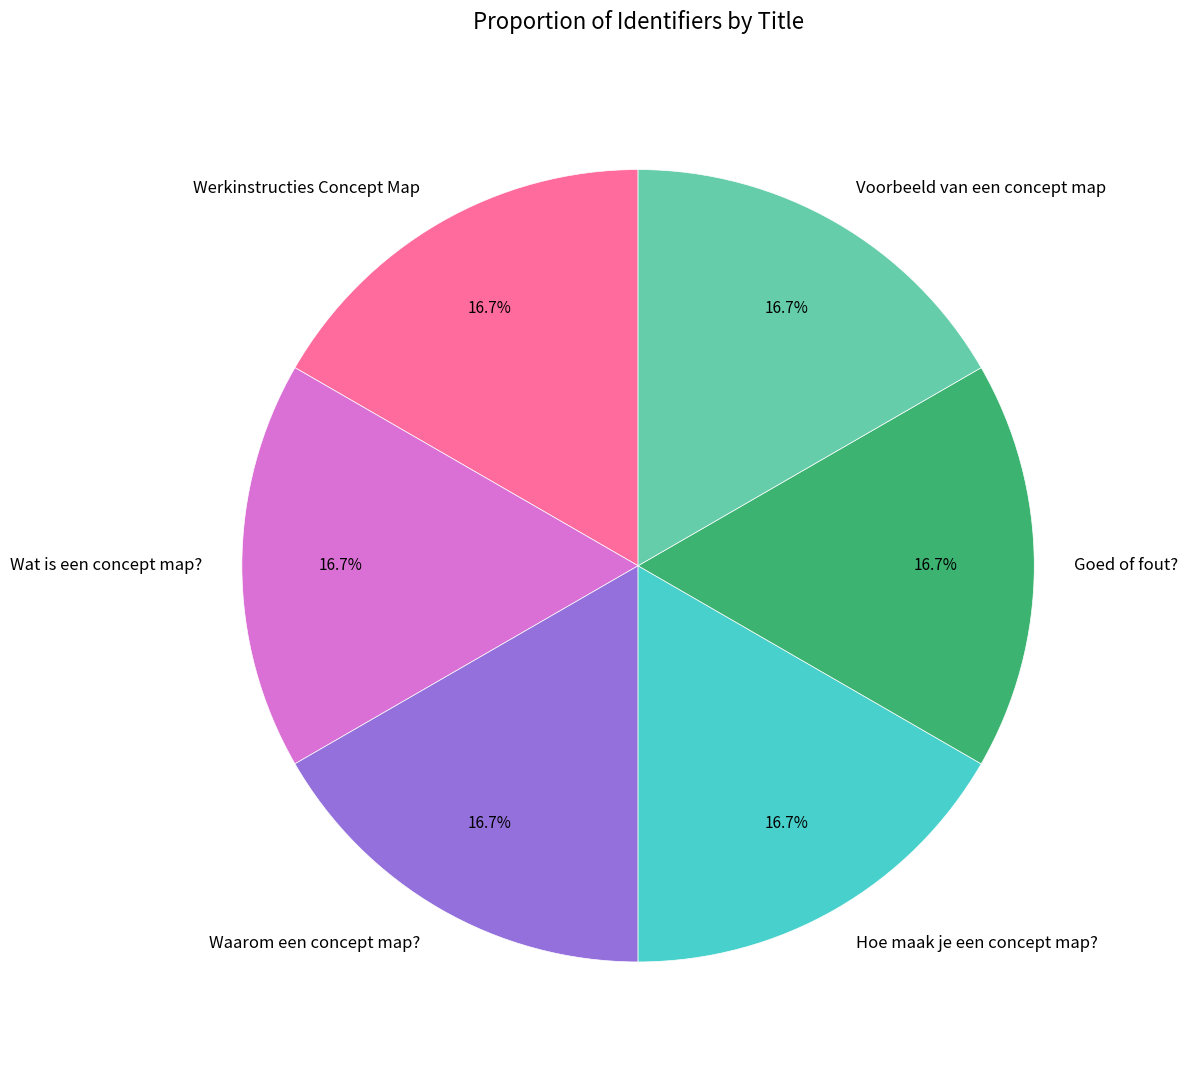

Combined, do Goed of fout? and Werkinstructies Concept Map account for over 50%?

No